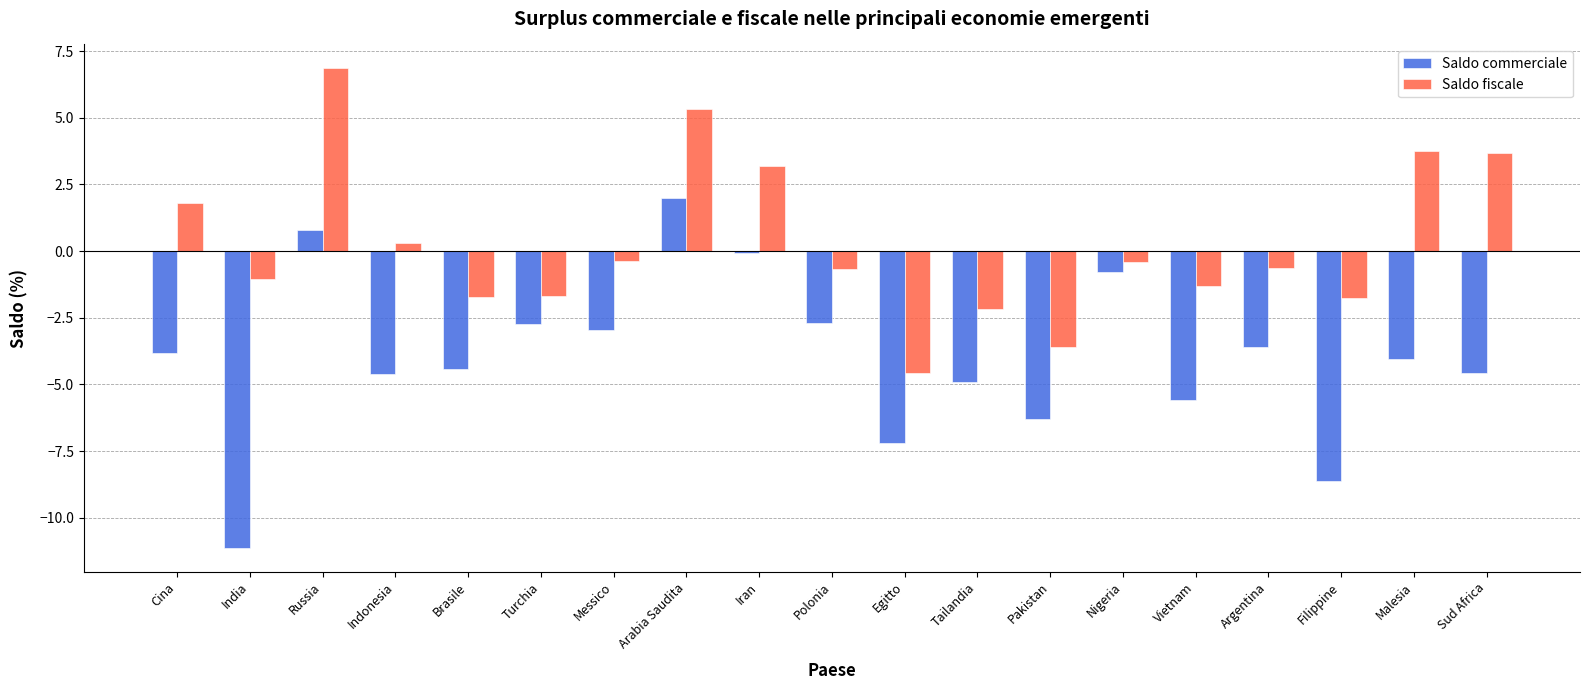

Are the bars grouped side by side (vs. stacked)?

Yes